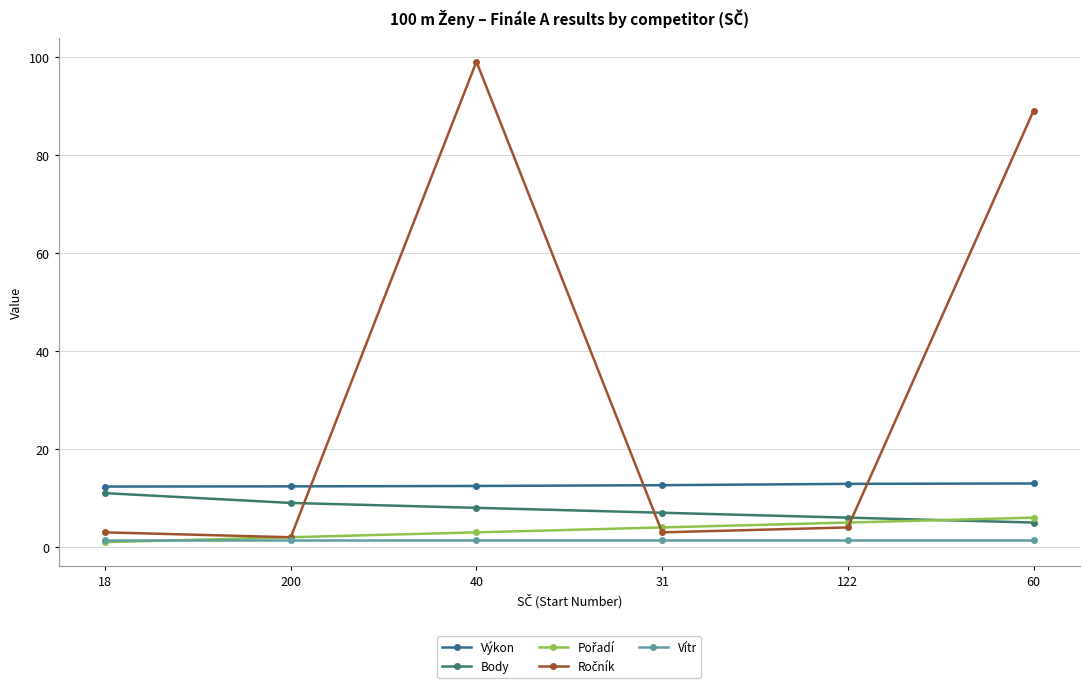

How many distinct data groups are displayed?

5